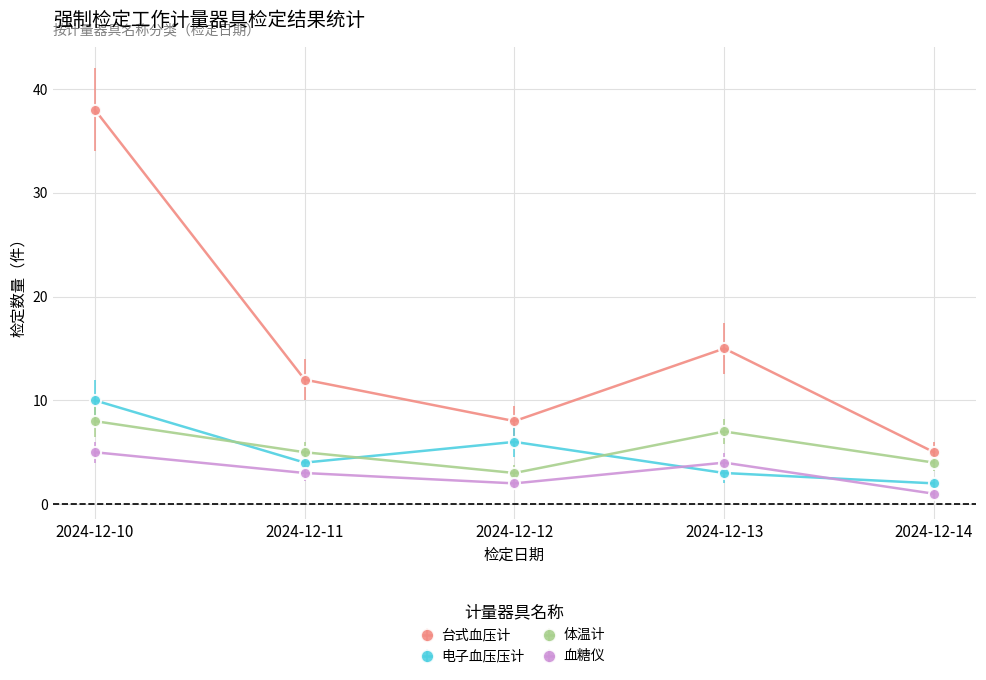

True or false: 电子血压压计 has a value of 4 at 2024-12-11.

True